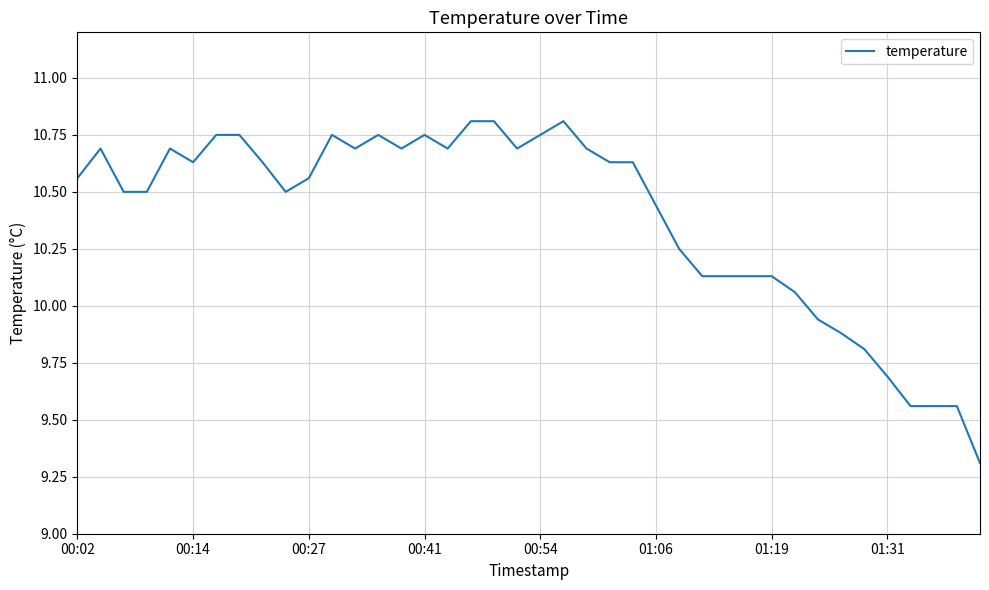

Does the chart display data point markers on the line(s)?

No